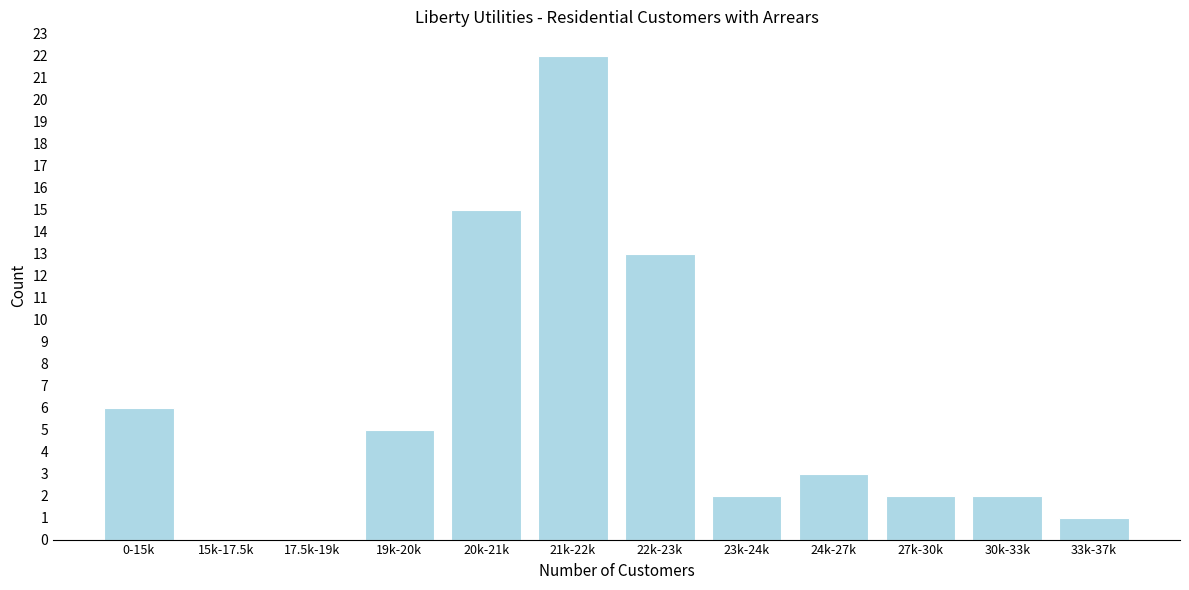

Reading left to right, transcribe all the data shown in this chart.

0-15k=6	15k-17.5k=0	17.5k-19k=0	19k-20k=5	20k-21k=15	21k-22k=22	22k-23k=13	23k-24k=2	24k-27k=3	27k-30k=2	30k-33k=2	33k-37k=1